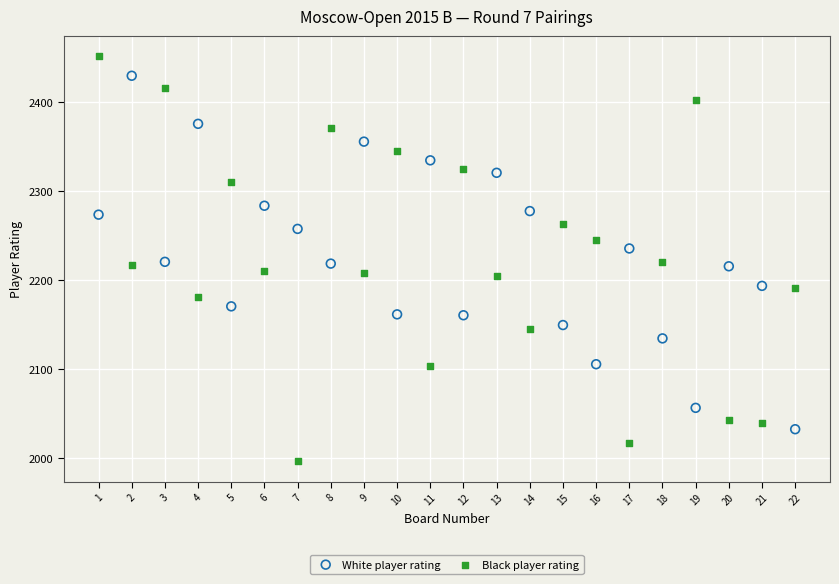

Which series has the largest Y range (max minus min)?

Black player rating